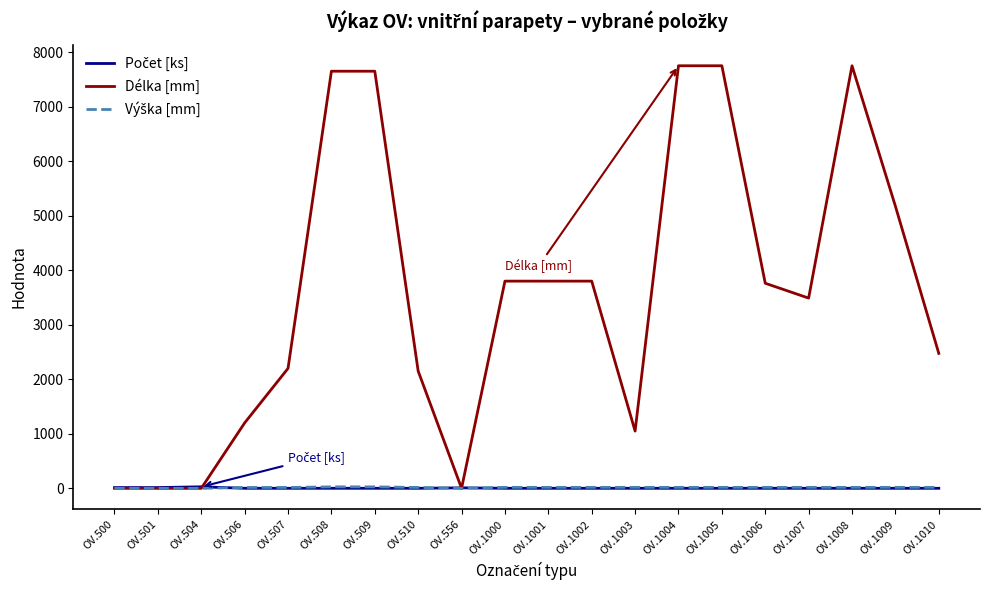

The Délka [mm] series shows 3800 at OV.1001. True or false?

True